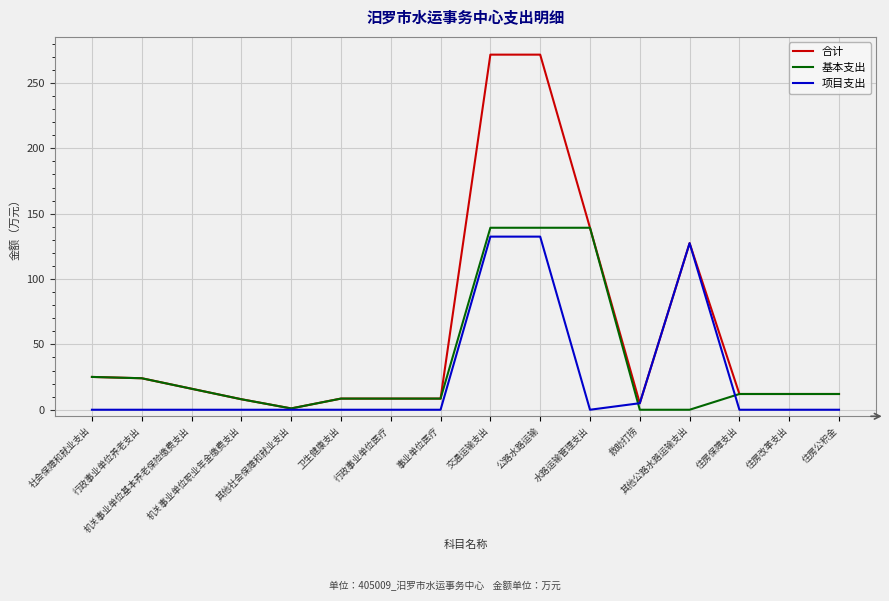

Which series has the largest total across all categories?

合计